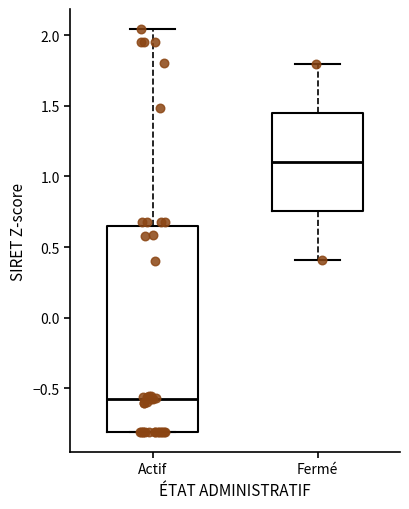

Where does the lower whisker of the box for Fermé end on the y-axis? The values are not printed on the chart, so give them approximately, as read against the axis.

0.40